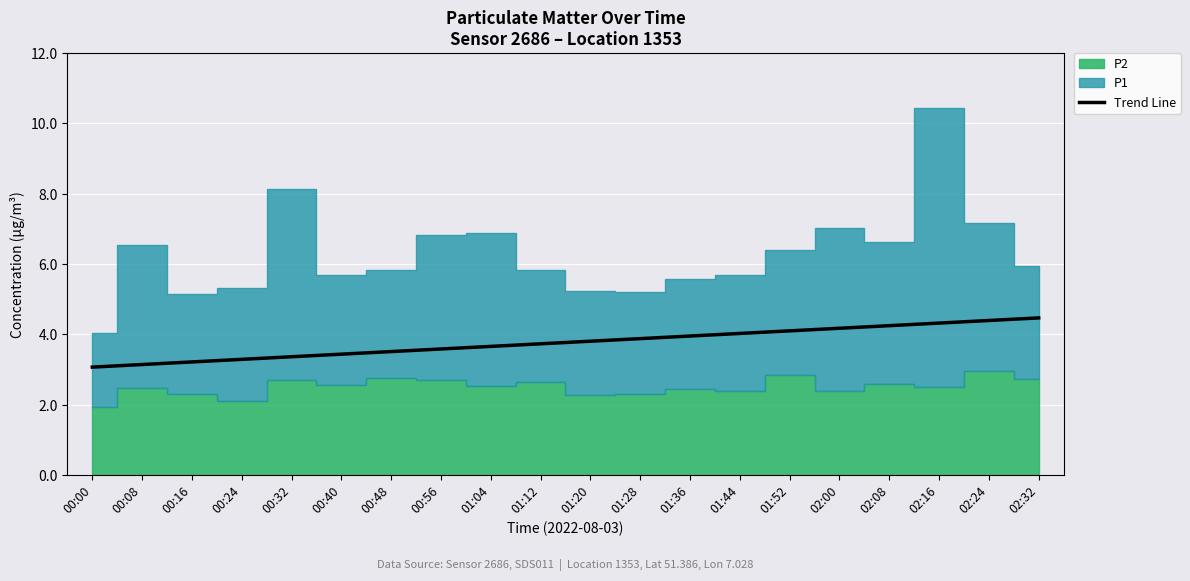

What is the difference between the maximum and minimum values?

1.4